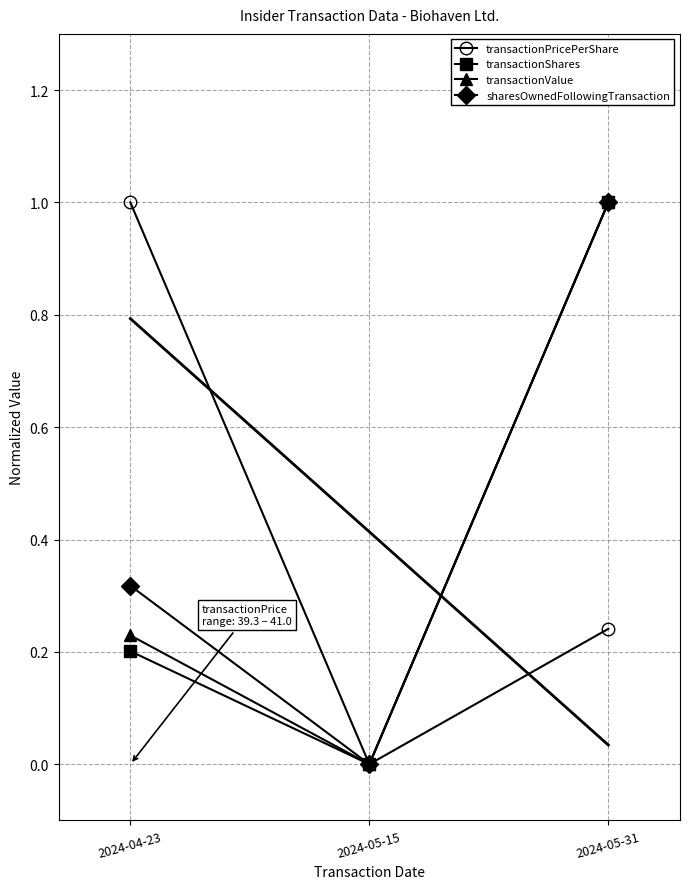

What is the value of the transactionShares point at the 3rd from the left?

1.0